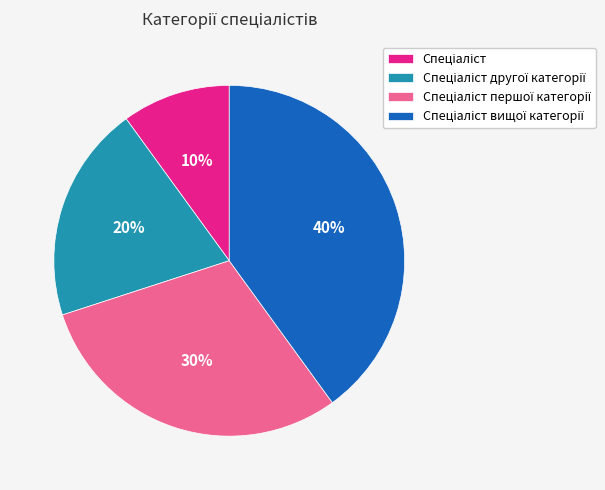

Is there any slice that represents more than half of the pie?

No